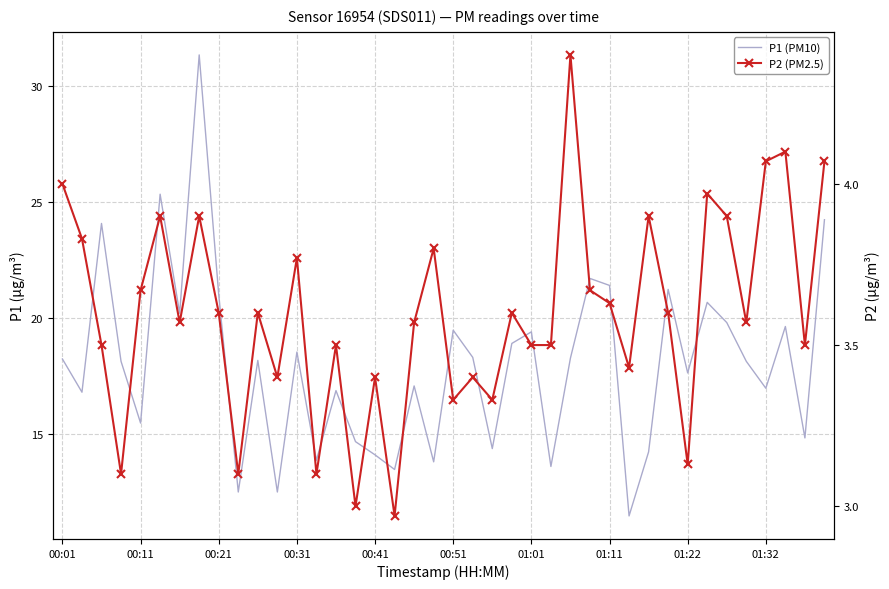

Reading left to right, list all the values displayed in this chart.

P1 (PM10): 18.2	16.8	24.1	18.1	15.5	25.3	20.2	31.3	21.0	12.5	18.2	12.5	18.5	13.9	16.9	14.7	14.1	13.5	17.1	13.8	19.5	18.3	14.4	18.9	19.4	13.6	18.3	21.7	21.4	11.5	14.2	21.2	17.6	20.7	19.8	18.1	17.0	19.6	14.8	24.2
P2 (PM2.5): 4.0	3.8	3.5	3.1	3.7	3.9	3.6	3.9	3.6	3.1	3.6	3.4	3.8	3.1	3.5	3.0	3.4	3.0	3.6	3.8	3.3	3.4	3.3	3.6	3.5	3.5	4.4	3.7	3.6	3.4	3.9	3.6	3.1	4.0	3.9	3.6	4.1	4.1	3.5	4.1